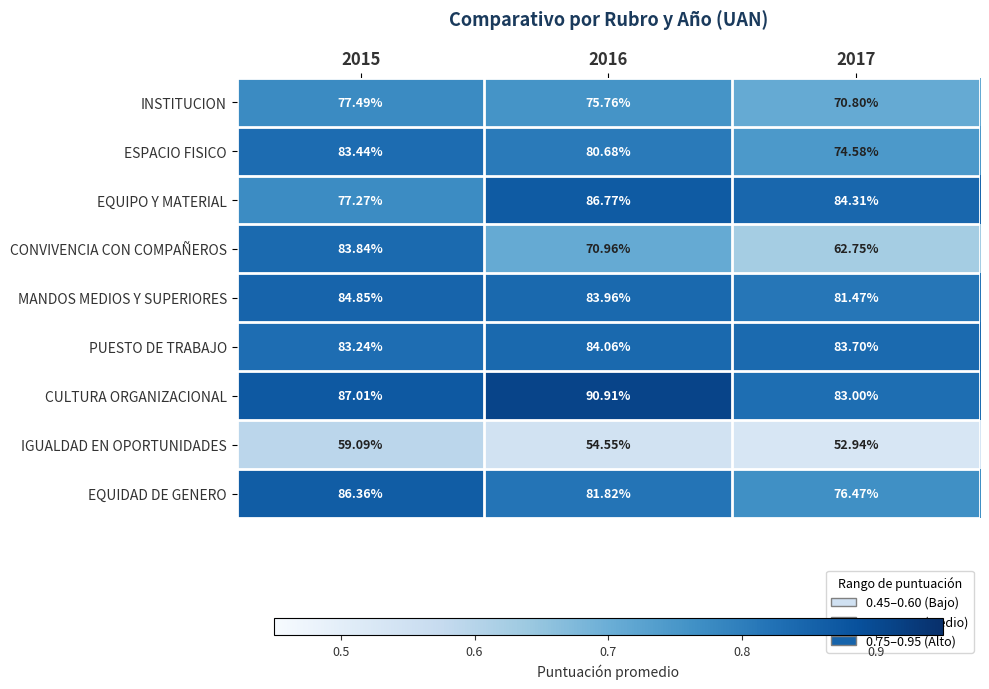

Rank the series at 2015 from highest to lowest value.

CULTURA ORGANIZACIONAL, EQUIDAD DE GENERO, MANDOS MEDIOS Y SUPERIORES, CONVIVENCIA CON COMPAÑEROS, ESPACIO FISICO, PUESTO DE TRABAJO, INSTITUCION, EQUIPO Y MATERIAL, IGUALDAD EN OPORTUNIDADES